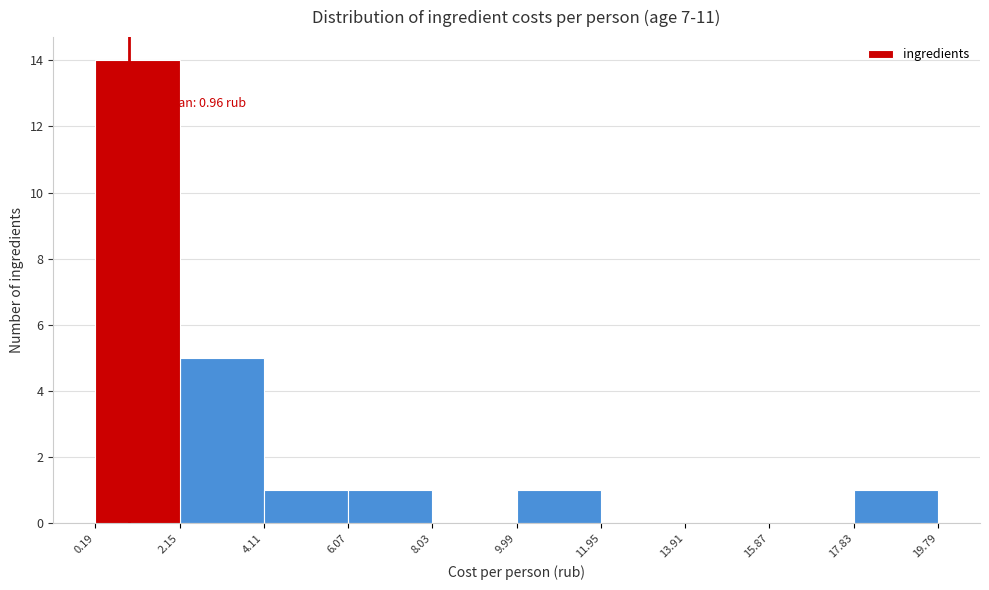

Which range on the x-axis has the tallest bar?

0.19 to 2.15